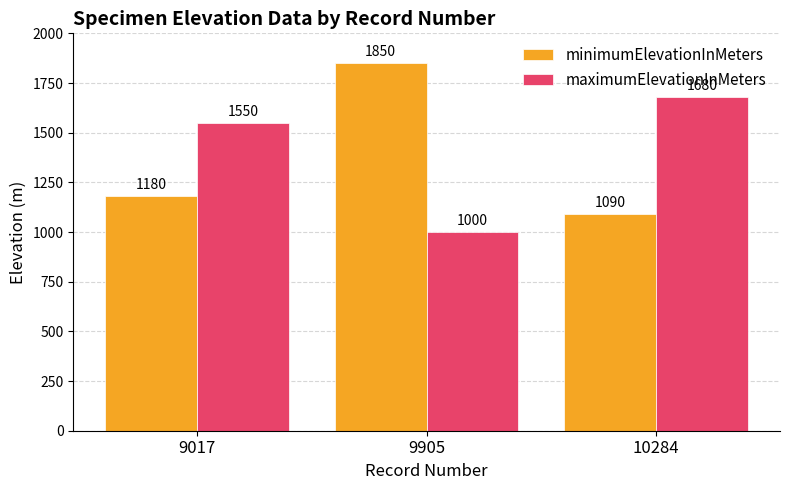

At which category does the chart reach its minimum across all series?

9905